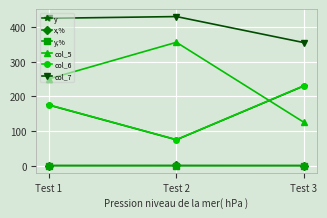

Count the number of categories in the chart.

3